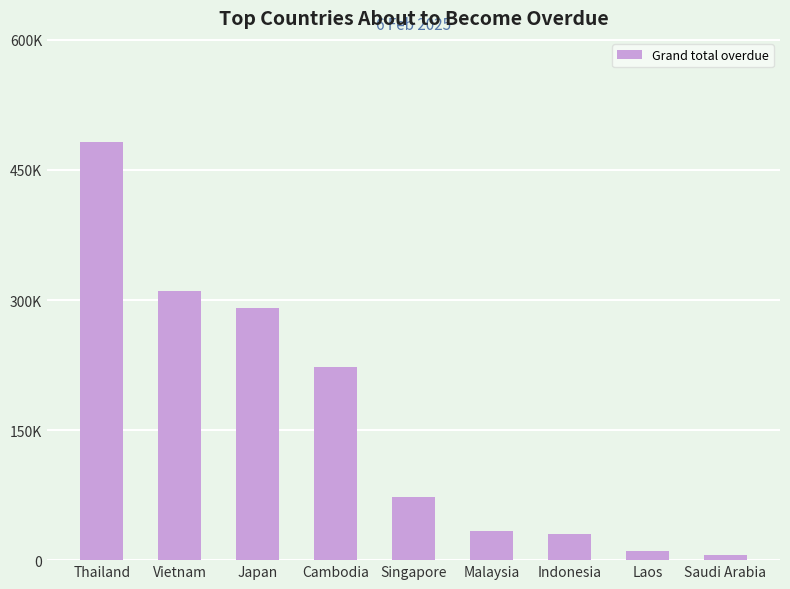

What is the difference between the second highest and minimum values?

304132.5